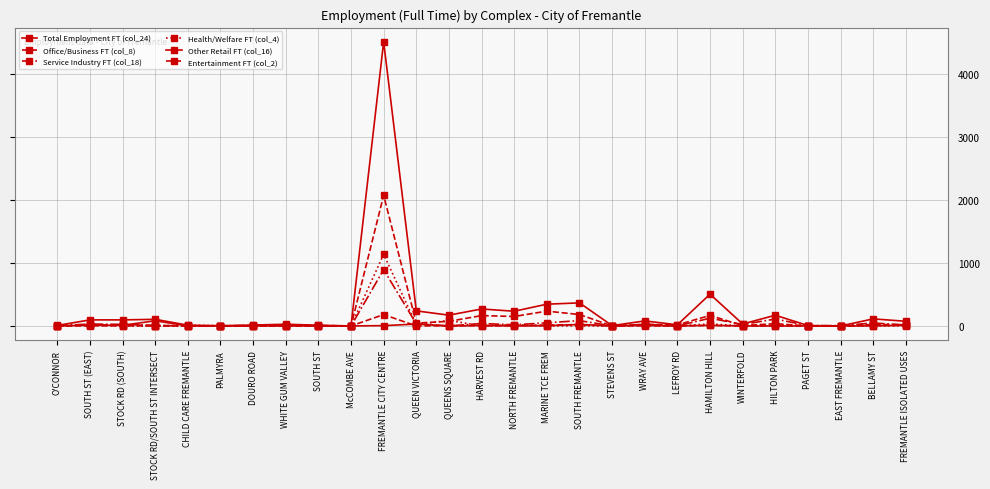

The Office/Business FT (col_8) series shows 3 at WHITE GUM VALLEY. True or false?

False